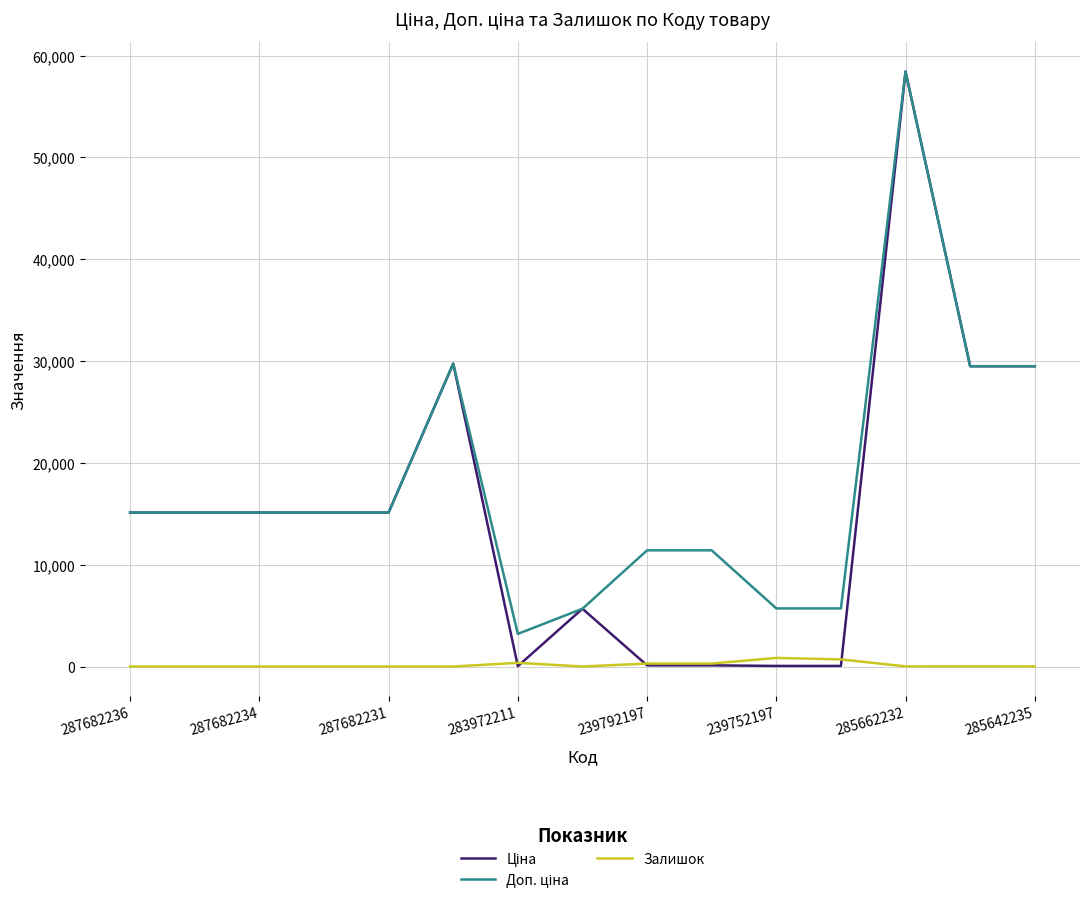

List the series in order of their peak value, highest first.

Ціна, Доп. ціна, Залишок